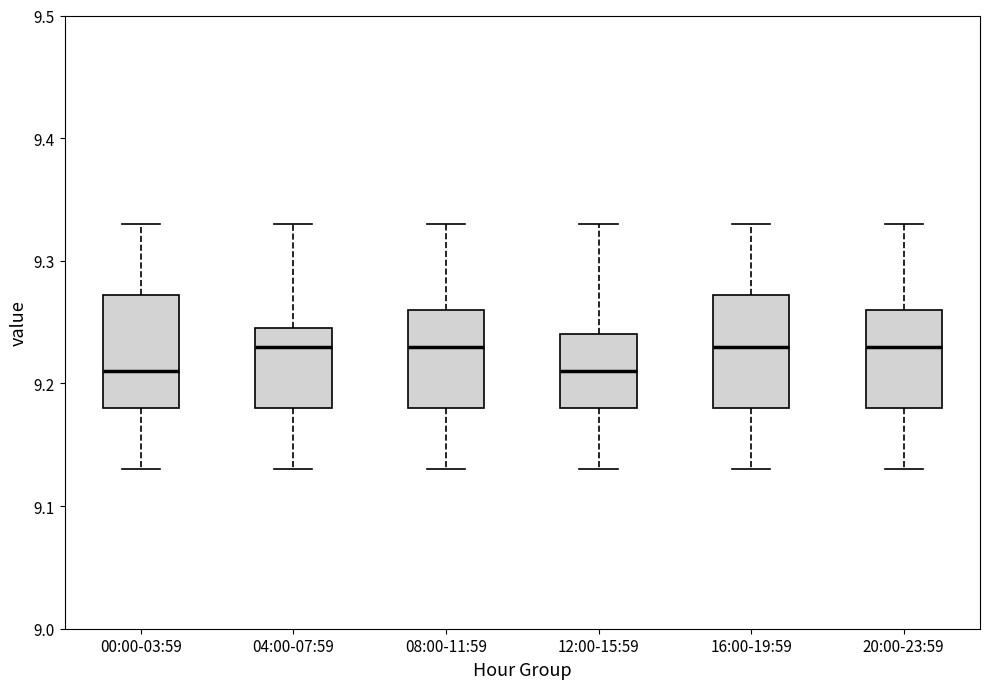

Reading left to right, read every box against the y-axis: the position of its median line, the range the box covers, and the ends of its whiskers. The values are not printed on the chart, so give them approximately, as read against the axis.

00:00-03:59: median 9.21, box 9.18 to 9.27, whiskers 9.13 to 9.33
04:00-07:59: median 9.23, box 9.18 to 9.25, whiskers 9.13 to 9.33
08:00-11:59: median 9.23, box 9.18 to 9.26, whiskers 9.13 to 9.33
12:00-15:59: median 9.21, box 9.18 to 9.24, whiskers 9.13 to 9.33
16:00-19:59: median 9.23, box 9.18 to 9.27, whiskers 9.13 to 9.33
20:00-23:59: median 9.23, box 9.18 to 9.26, whiskers 9.13 to 9.33